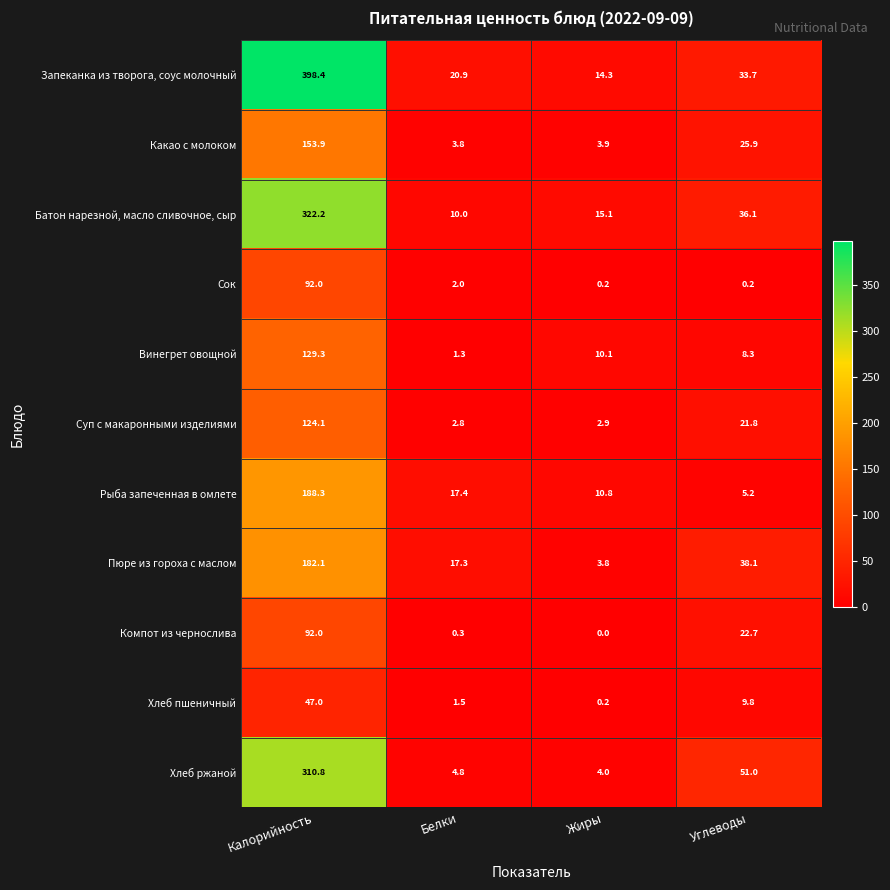

What is the minimum value for Батон нарезной, масло сливочное, сыр?

10.0